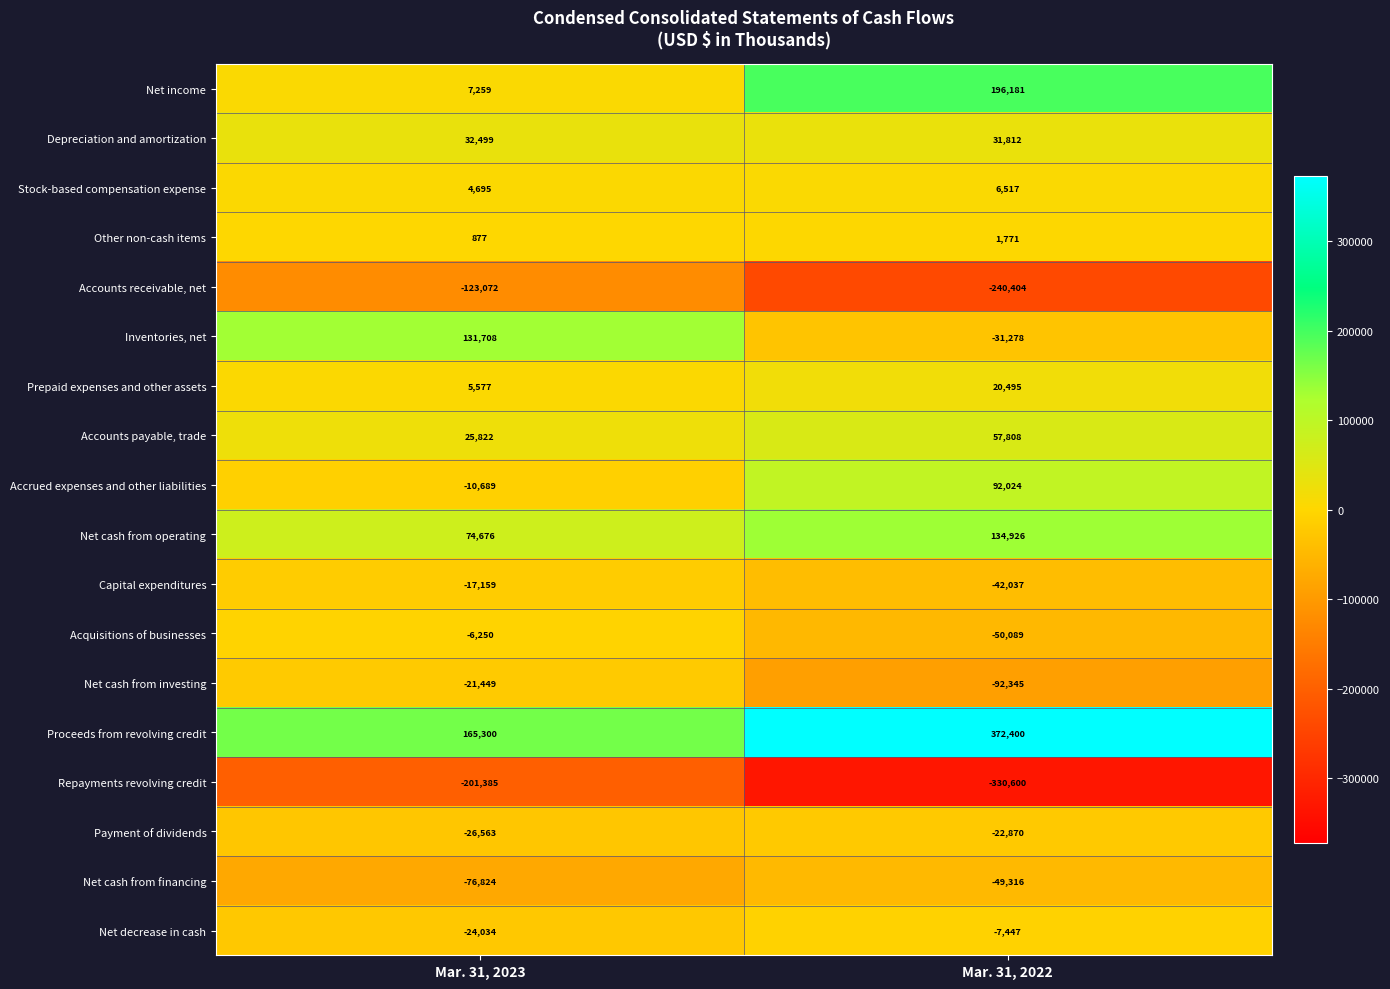

What is the difference between the maximum and minimum values in the Capital expenditures series?

24878